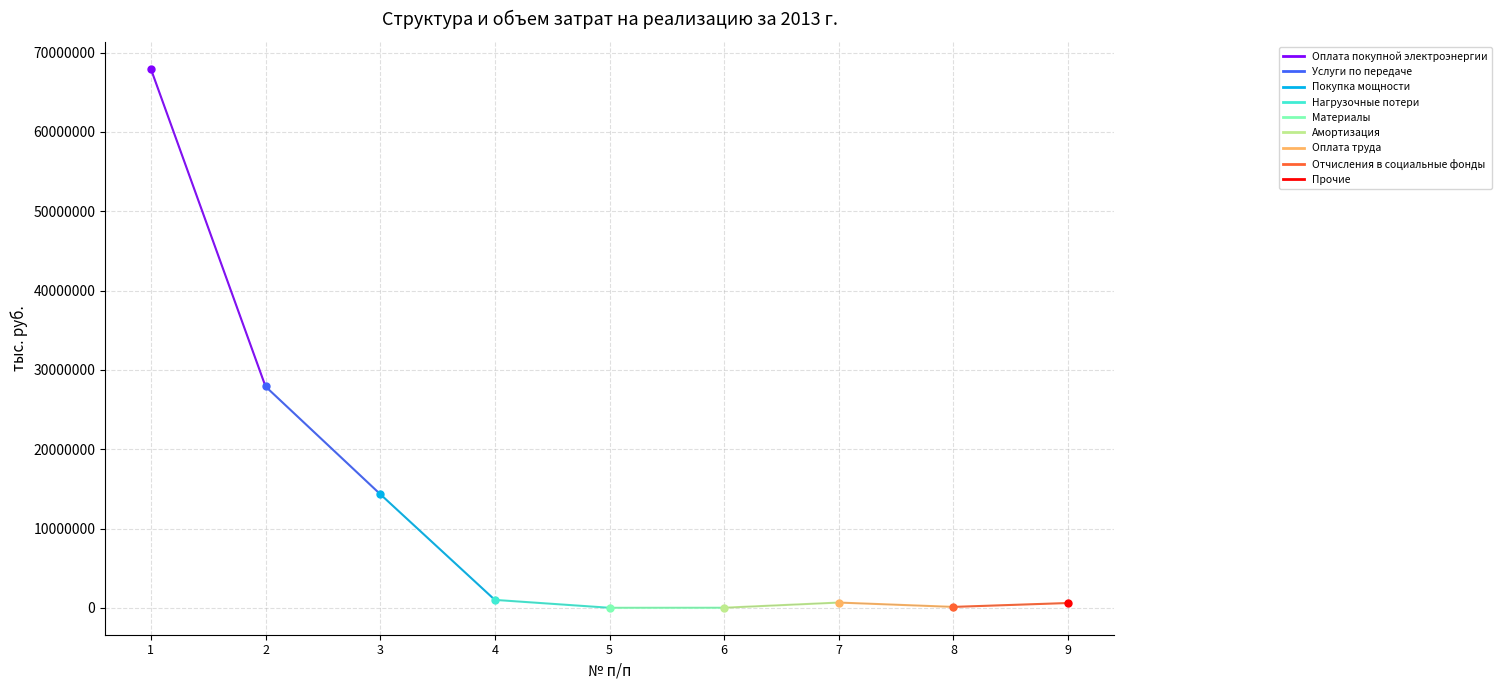

At which category does the data reach its first local valley?

5